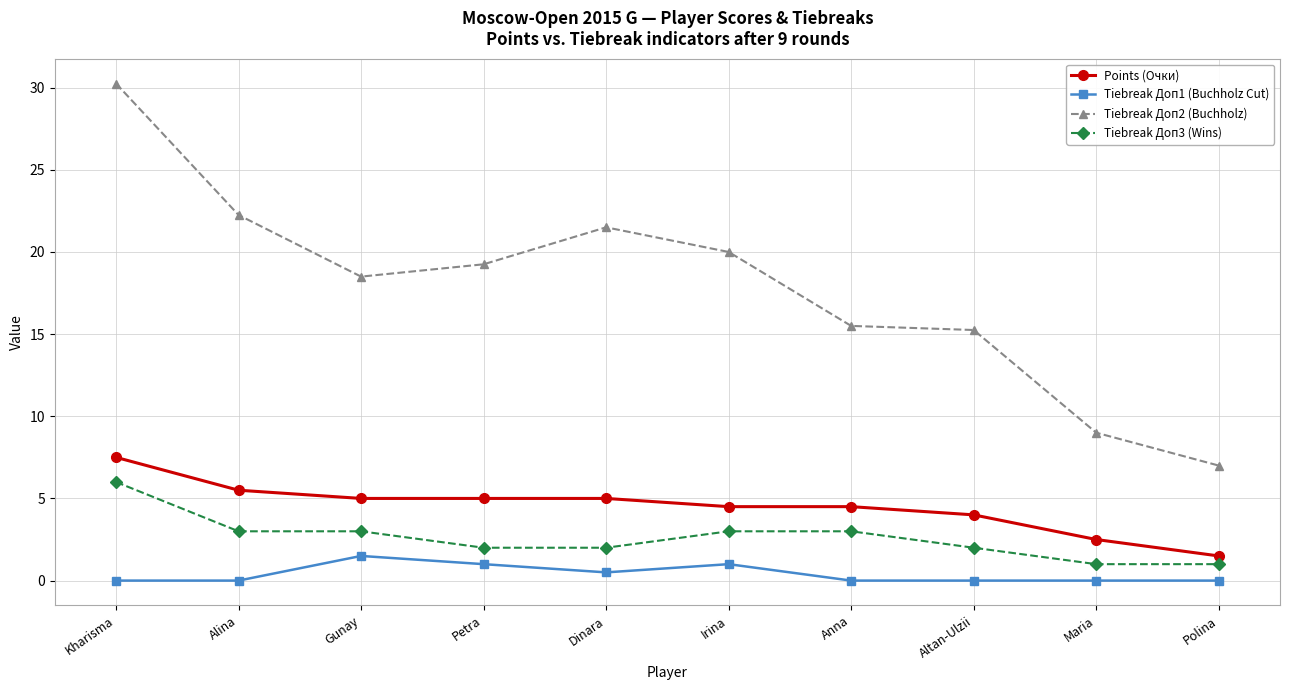

Between Petra and Dinara, which series saw the biggest shift?

Tiebreak Доп2 (Buchholz)